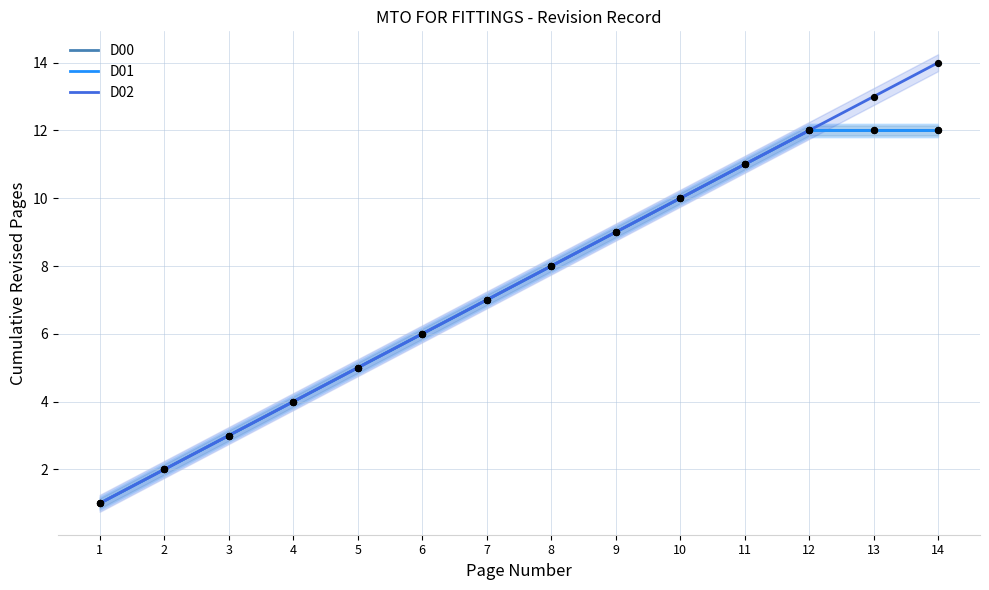

Which series contains the lowest Y value?

D00